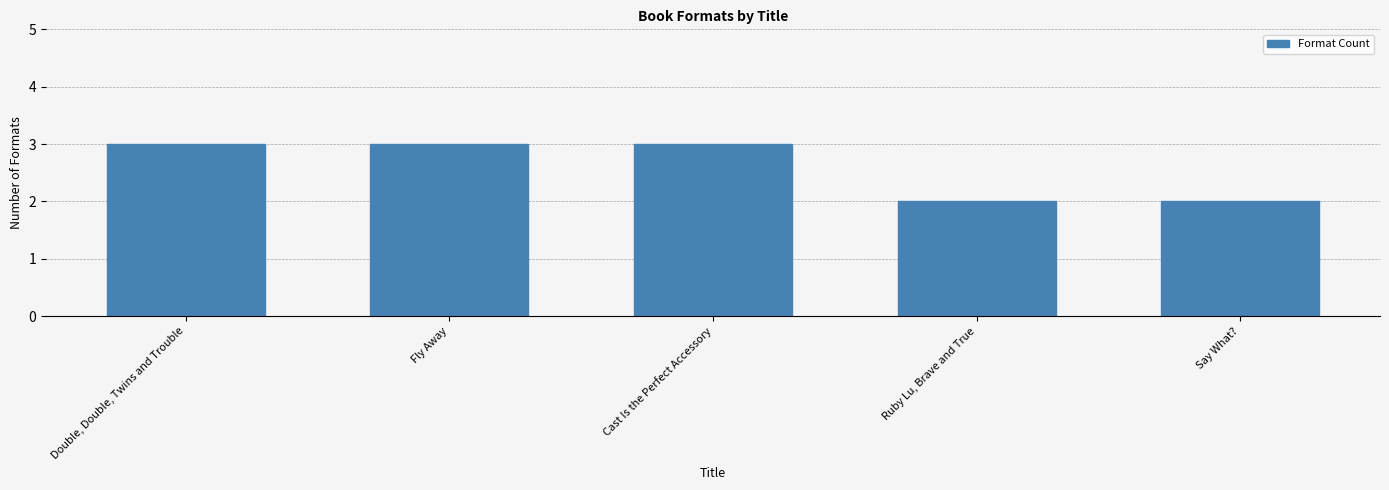

What is the greatest value displayed?

3